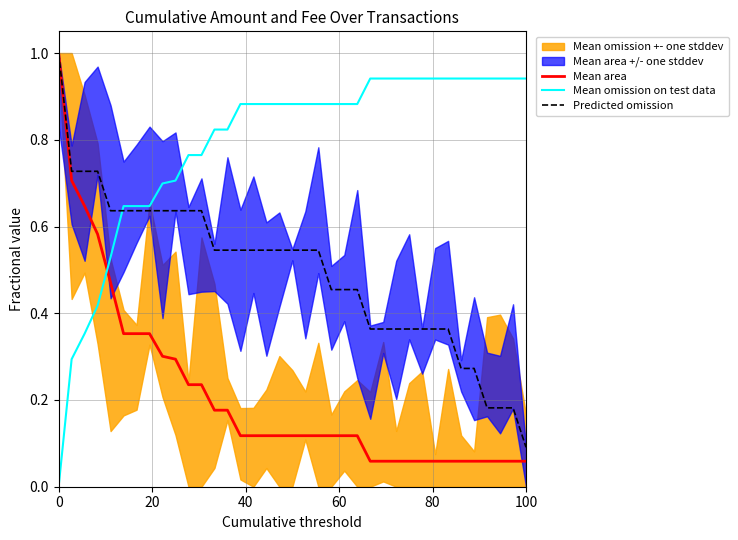

What is the maximum value for Predicted omission?

1.0